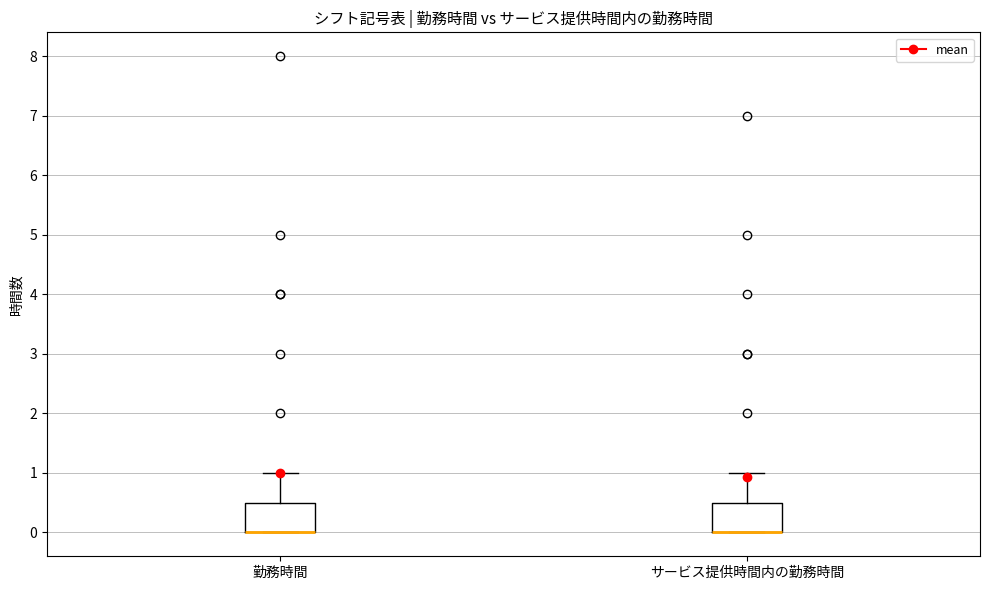

Reading left to right, transcribe this box plot: for each box, give where its median line is, the range the box spans, and where its two whiskers end, as read against the y-axis. The values are not printed on the chart, so give them approximately, as read against the axis.

勤務時間: median 0.0 (drawn on the box's lower edge), box 0.0 to 0.5, whiskers 0.0 to 1.0
サービス提供時間内の勤務時間: median 0.0 (drawn on the box's lower edge), box 0.0 to 0.5, whiskers 0.0 to 1.0